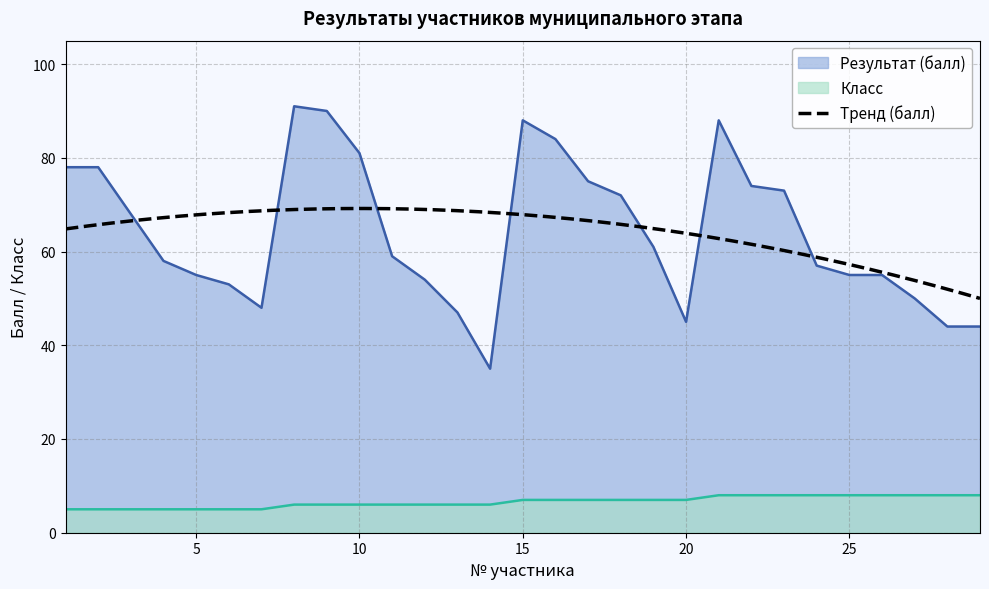

How many lines are shown in the chart?

2